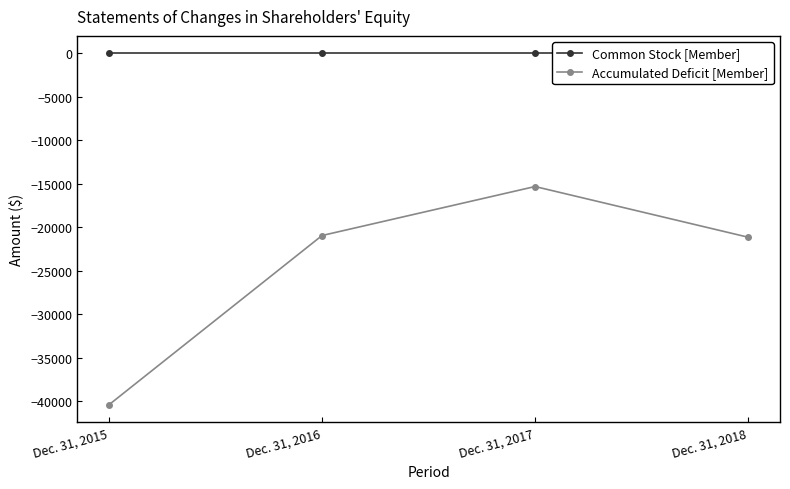

What is the total value across all series at Dec. 31, 2018?

-21136